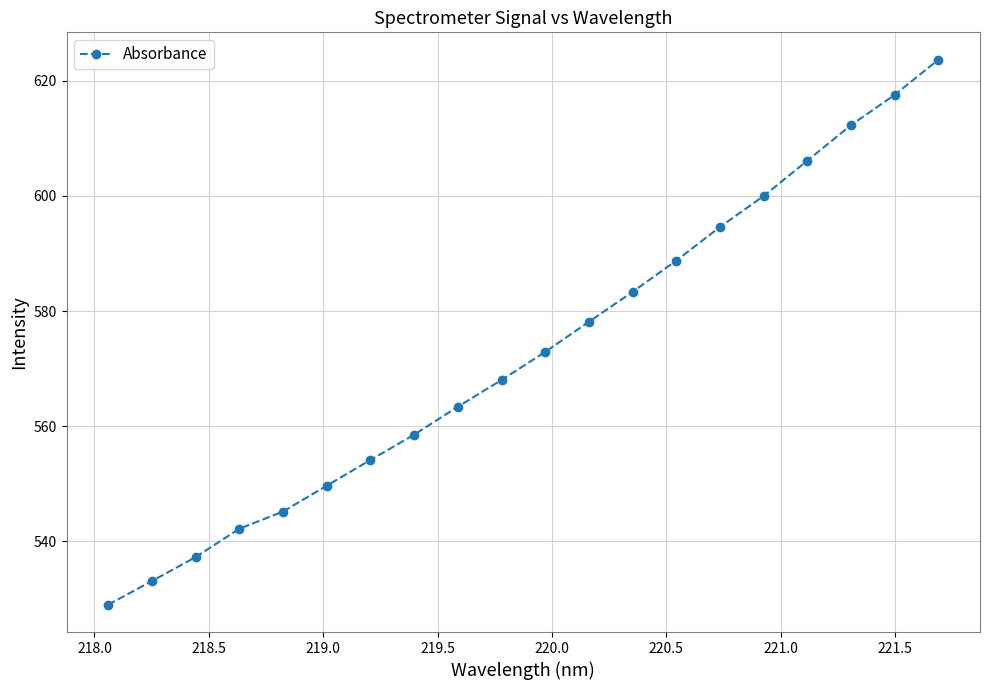

What is the smallest value displayed?

529.0